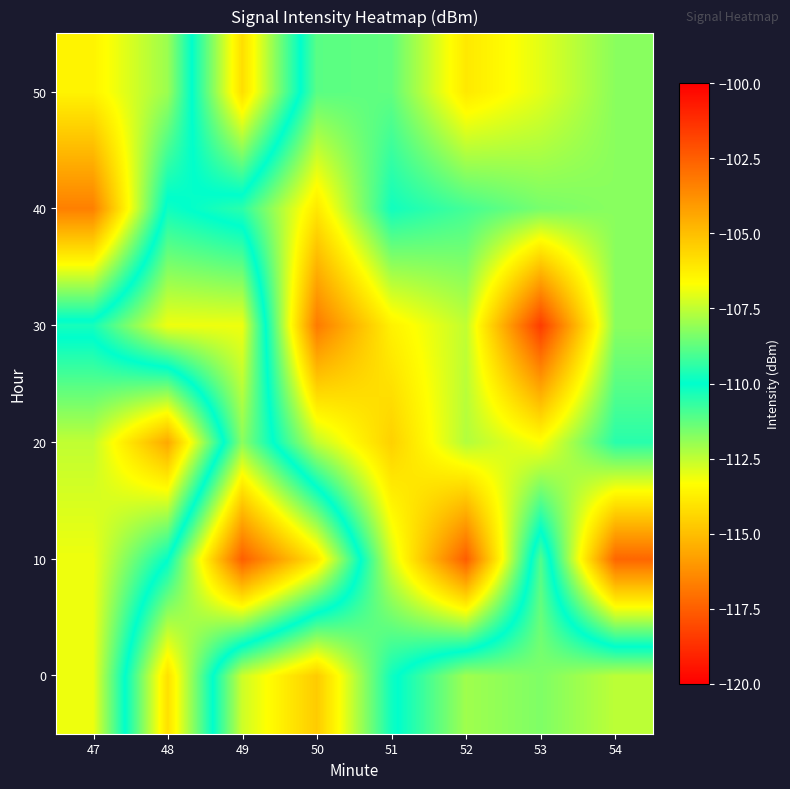

Reading left to right, what are all the values shown in this chart?

0: 47=-106.9	48=-114.1	49=-107.3	50=-105.3	51=-109.8	52=-112.1	53=-111.7	54=-112.4
10: 47=-106.9	48=-110.0	49=-117.5	50=-114.0	51=-107.2	52=-102.5	53=-111.1	54=-102.7
20: 47=-107.5	48=-104.4	49=-111.8	50=-107.5	51=-105.5	52=-107.7	53=-106.7	54=-109.5
30: 47=-110.3	48=-113.1	49=-113.1	50=-103.2	51=-106.3	52=-107.5	53=-101.6	54=-108.2
40: 47=-103.4	48=-110.2	49=-109.4	50=-106.1	51=-109.8	52=-109.1	53=-108.5	54=-108.2
50: 47=-106.4	48=-108.0	49=-114.2	50=-108.8	51=-108.7	52=-106.1	53=-107.0	54=-108.2